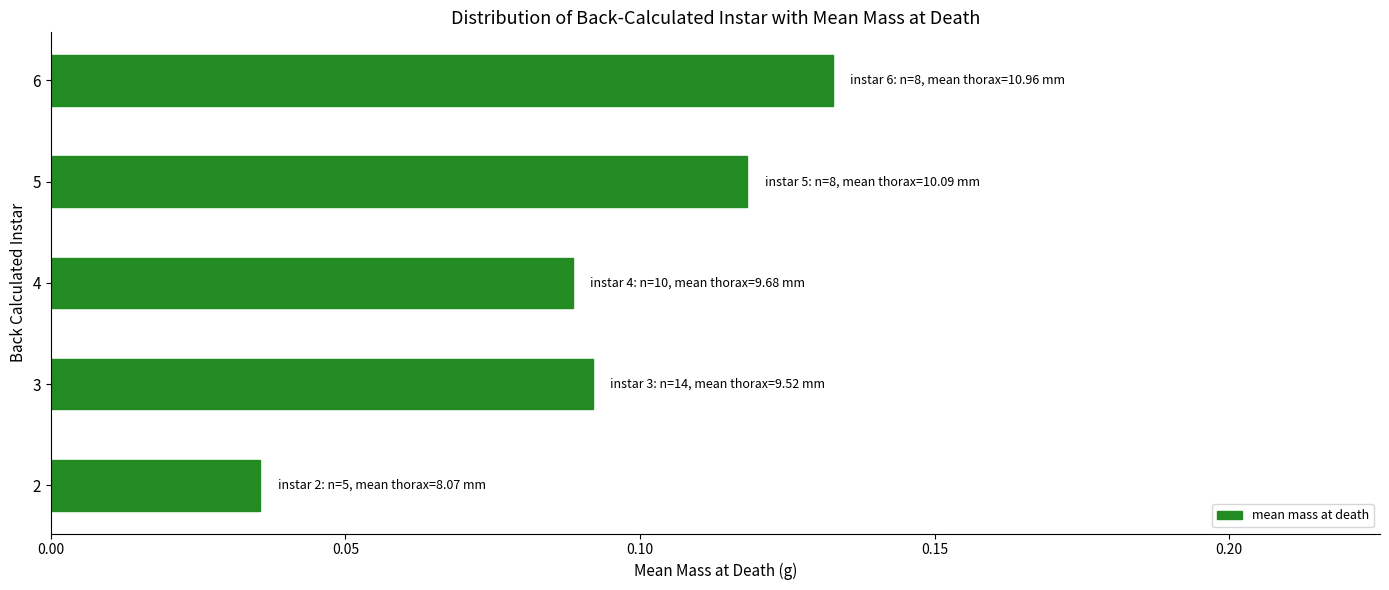

What is the sum of all values?

0.5